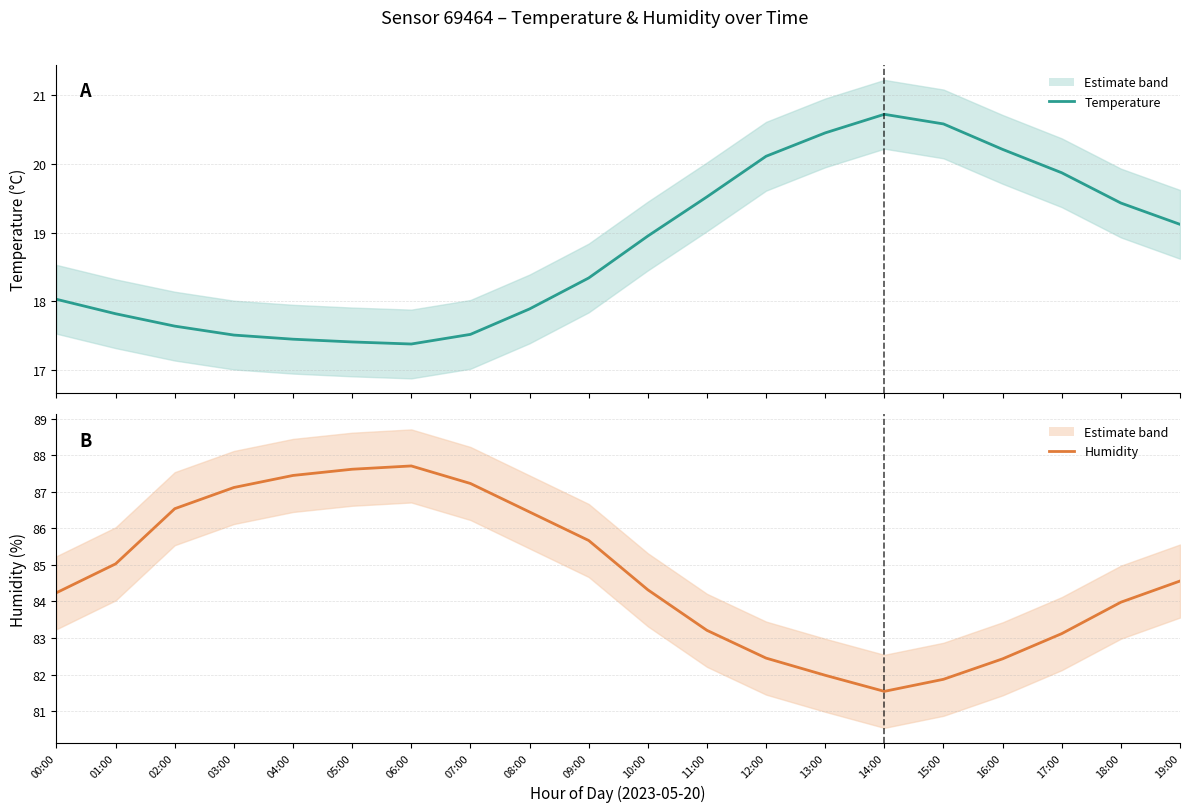

What is the difference between the maximum and minimum values in the humidity series?

6.2